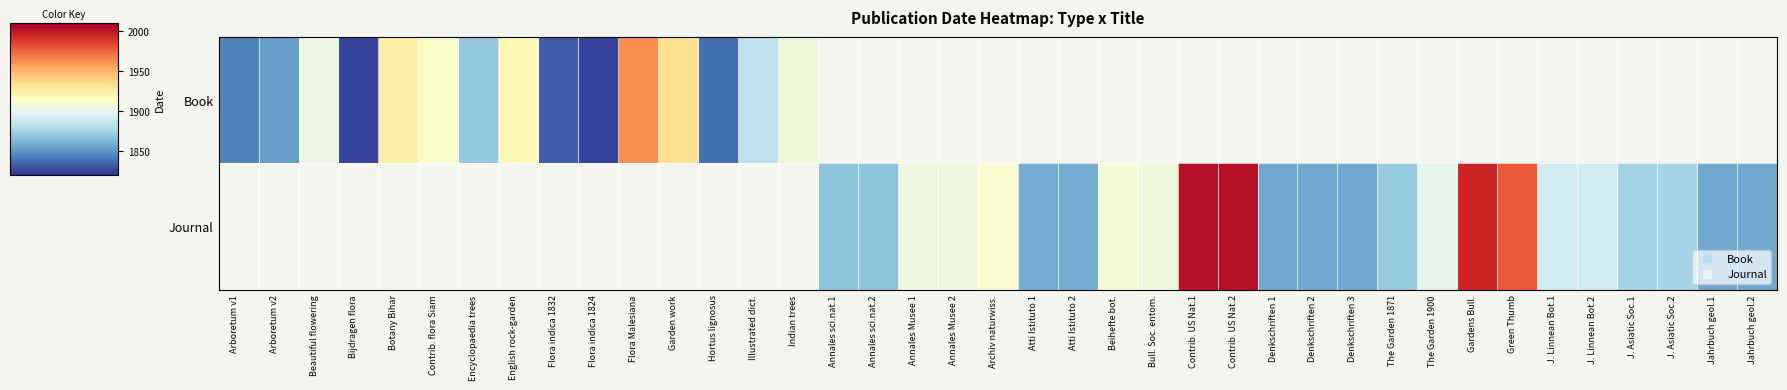

List the labels in order of Book value, smallest first.

Flora indica 1824, Bijdragen flora, Flora indica 1832, Hortus lignosus, Arboretum v1, Arboretum v2, Encyclopaedia trees, Illustrated dict., Beautiful flowering, Indian trees, Contrib. flora Siam, English rock-garden, Botany Bihar, Garden work, Flora Malesiana, Annales sci.nat.1, Annales sci.nat.2, Annales Musee 1, Annales Musee 2, Archiv naturwiss., Atti Istituto 1, Atti Istituto 2, Beihefte bot., Bull. Soc. entom., Contrib. US Nat.1, Contrib. US Nat.2, Denkschriften 1, Denkschriften 2, Denkschriften 3, The Garden 1871, The Garden 1900, Gardens Bull., Green Thumb, J. Linnean Bot.1, J. Linnean Bot.2, J. Asiatic Soc.1, J. Asiatic Soc.2, Jahrbuch geol.1, Jahrbuch geol.2